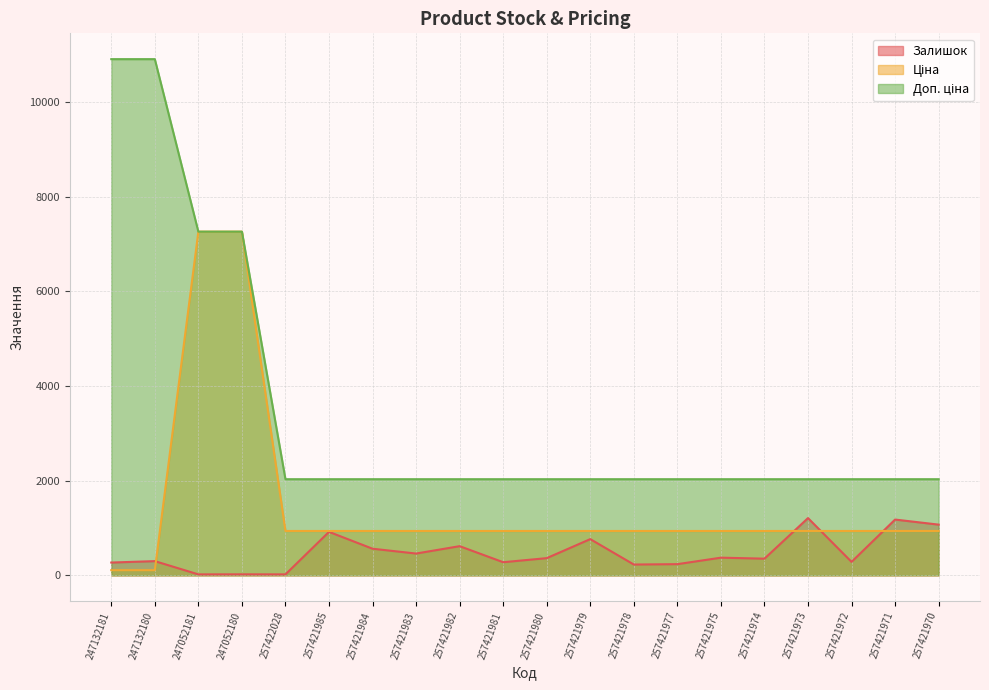

True or false: Доп. ціна has a value of 7258.9 at 247052180.

True